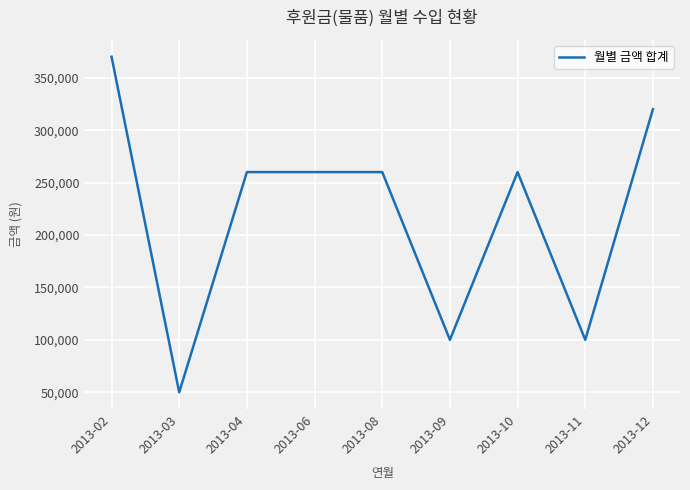

What is the difference between the second highest and minimum values?

270000